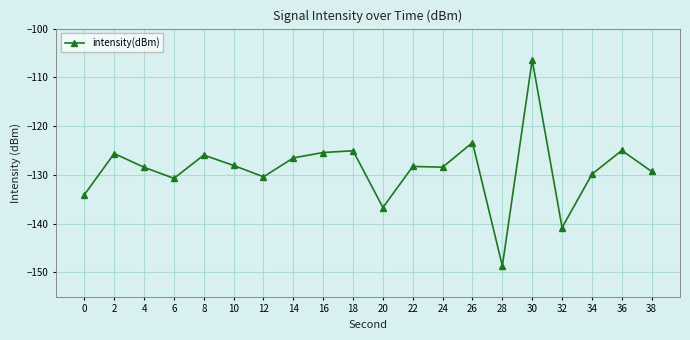

At which label does the data first exceed -128?

2